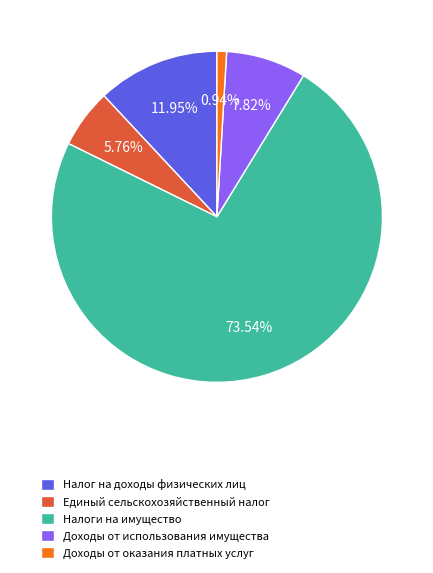

What is the majority slice?

Налоги на имущество